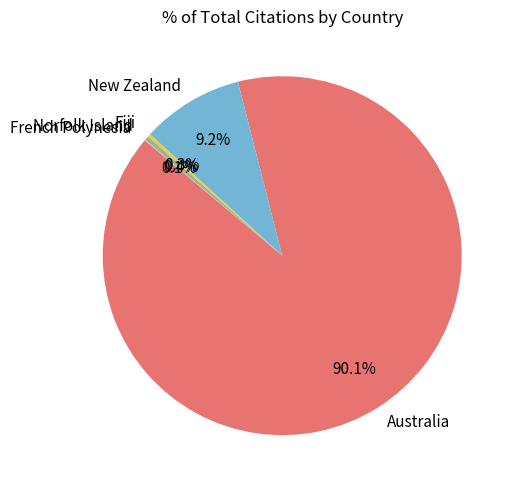

To the nearest percent, what percentage of the pie is New Zealand?

9%